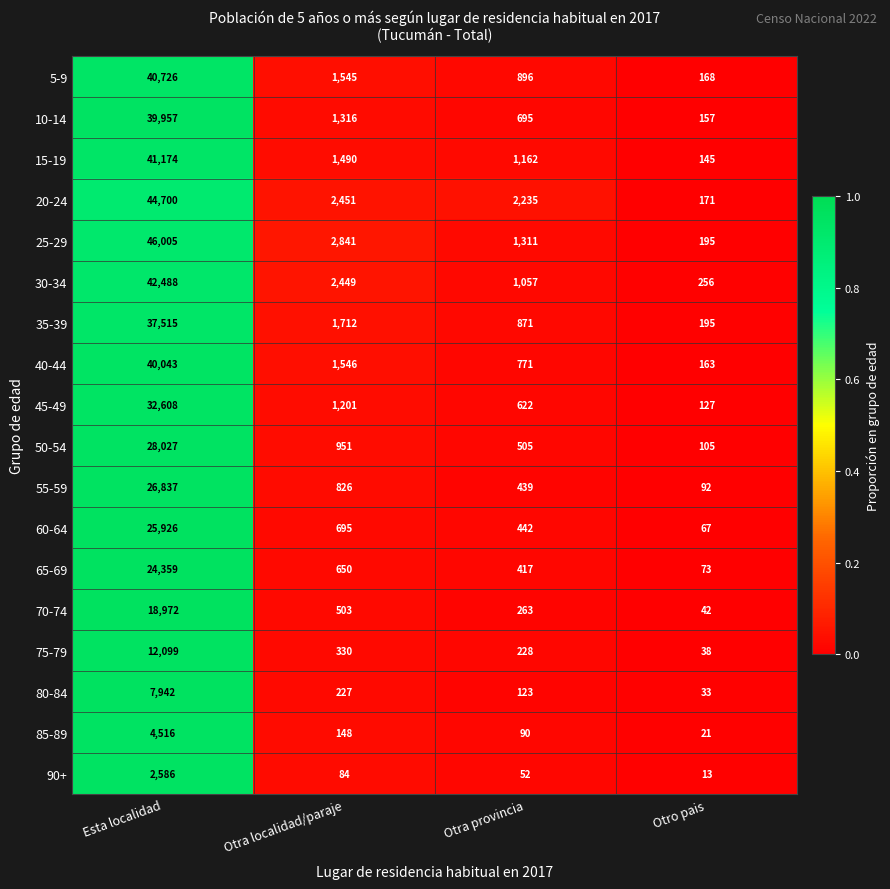

List the series in order of their peak value, highest first.

25-29, 20-24, 30-34, 15-19, 5-9, 40-44, 10-14, 35-39, 45-49, 50-54, 55-59, 60-64, 65-69, 70-74, 75-79, 80-84, 85-89, 90+